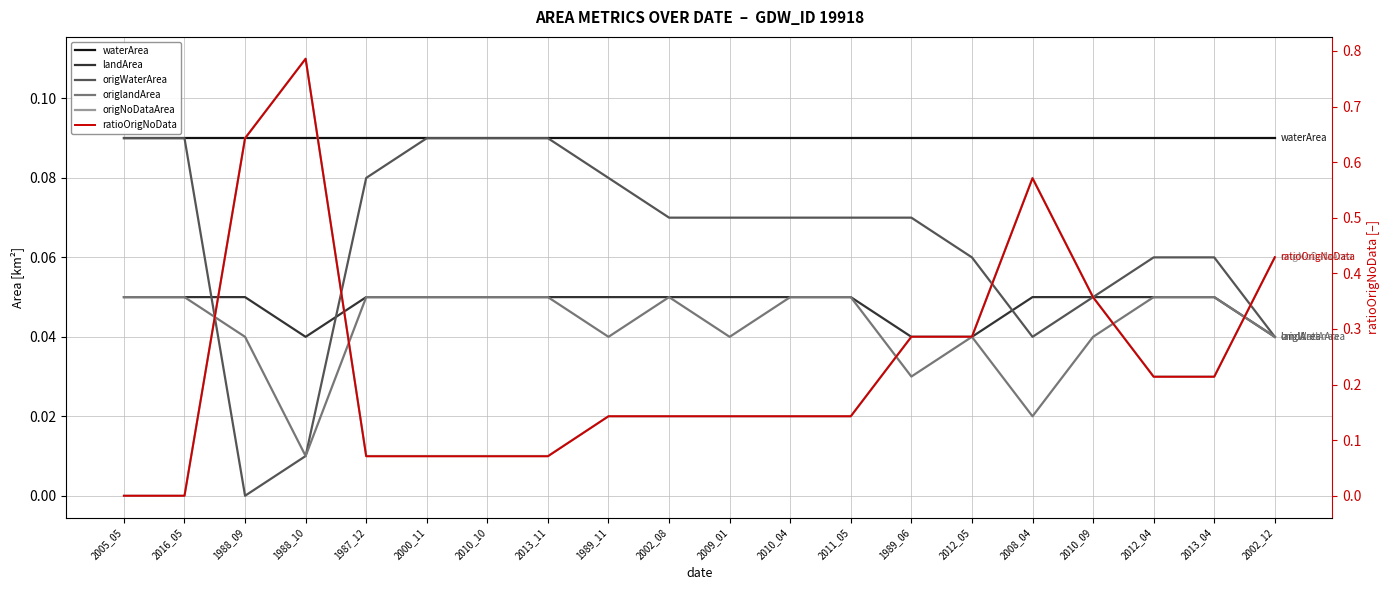

What is the value of the origWaterArea point at the 13th from the left?

0.1